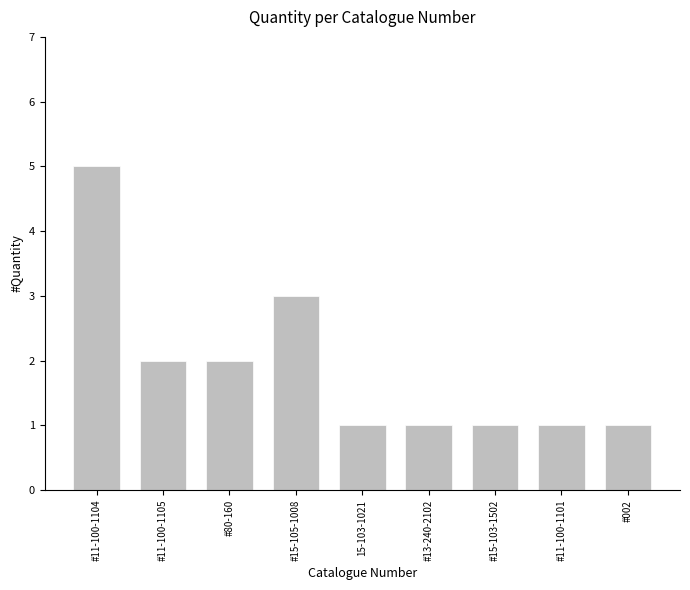

Count the number of categories in the chart.

9